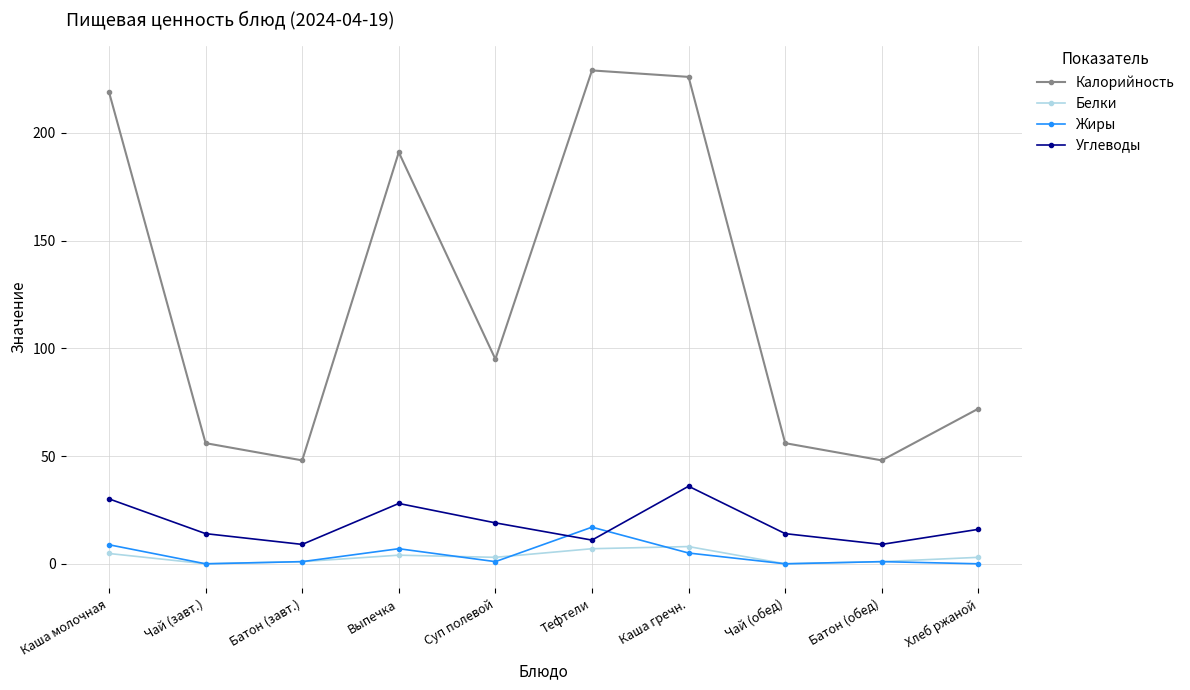

What is the total value across all series at Хлеб ржаной?

91.0